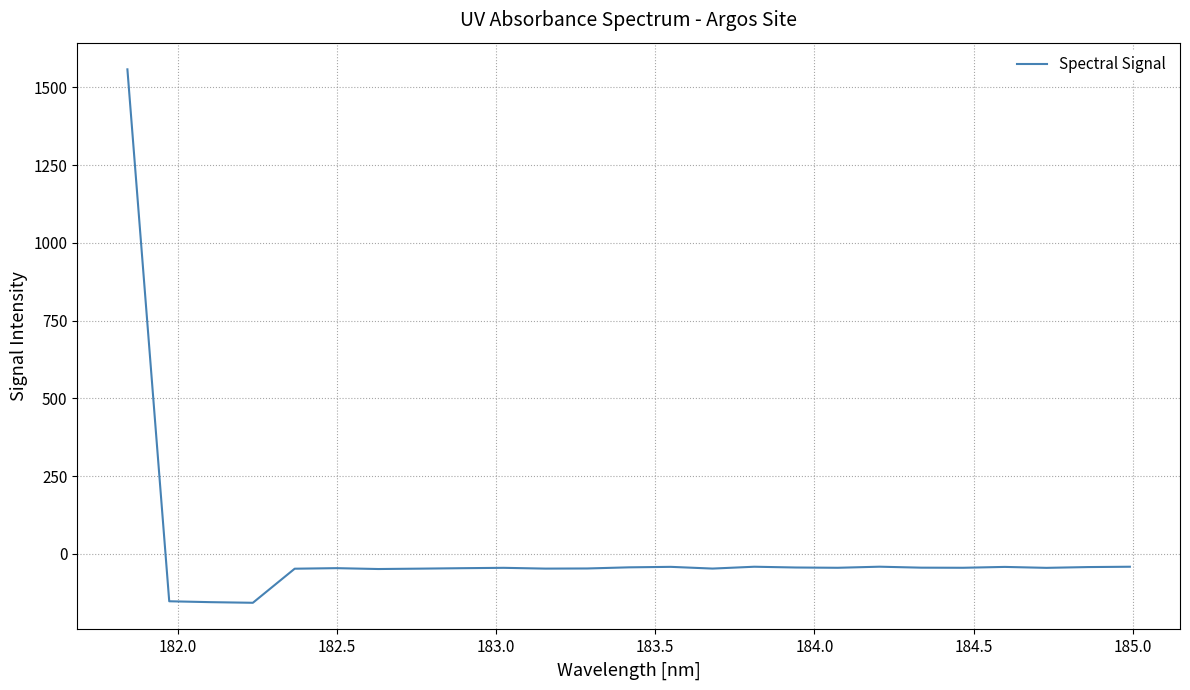

How many lines are shown in the chart?

1